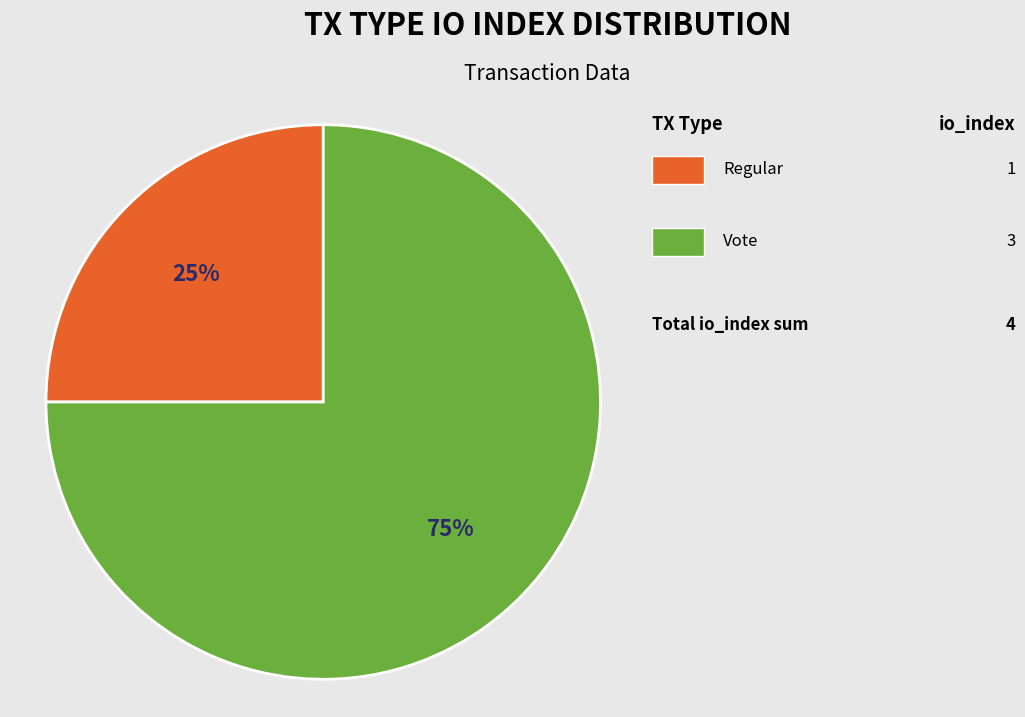

To the nearest percent, what is the difference between the largest and smallest slice percentages?

50%